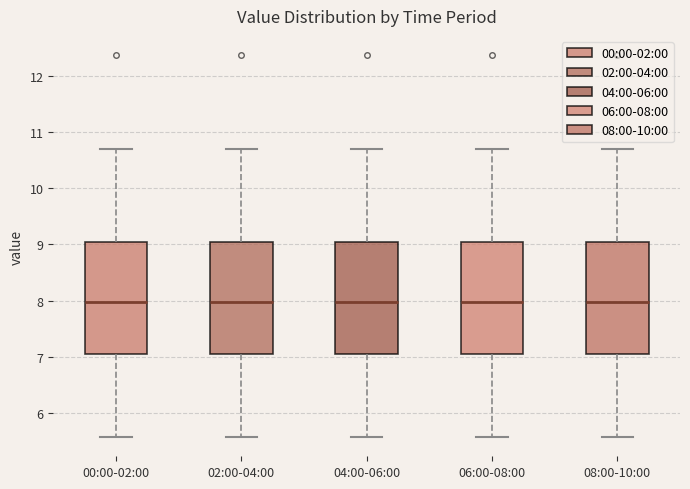

Reading left to right, read every box against the y-axis: the position of its median line, the range the box covers, and the ends of its whiskers. The values are not printed on the chart, so give them approximately, as read against the axis.

00:00-02:00: median 8.0, box 7.1 to 9.0, whiskers 5.6 to 10.7
02:00-04:00: median 8.0, box 7.1 to 9.0, whiskers 5.6 to 10.7
04:00-06:00: median 8.0, box 7.1 to 9.0, whiskers 5.6 to 10.7
06:00-08:00: median 8.0, box 7.1 to 9.0, whiskers 5.6 to 10.7
08:00-10:00: median 8.0, box 7.1 to 9.0, whiskers 5.6 to 10.7